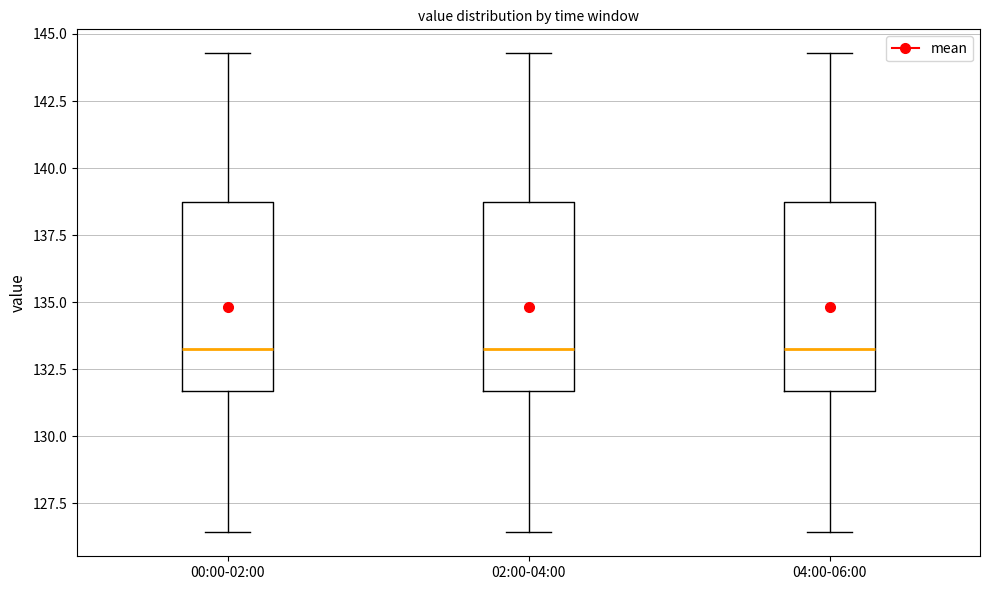

Reading left to right, transcribe this box plot: for each box, give where its median line is, the range the box spans, and where its two whiskers end, as read against the y-axis. The values are not printed on the chart, so give them approximately, as read against the axis.

00:00-02:00: median 133.0, box 131.5 to 139.0, whiskers 126.5 to 144.5
02:00-04:00: median 133.0, box 131.5 to 139.0, whiskers 126.5 to 144.5
04:00-06:00: median 133.0, box 131.5 to 139.0, whiskers 126.5 to 144.5